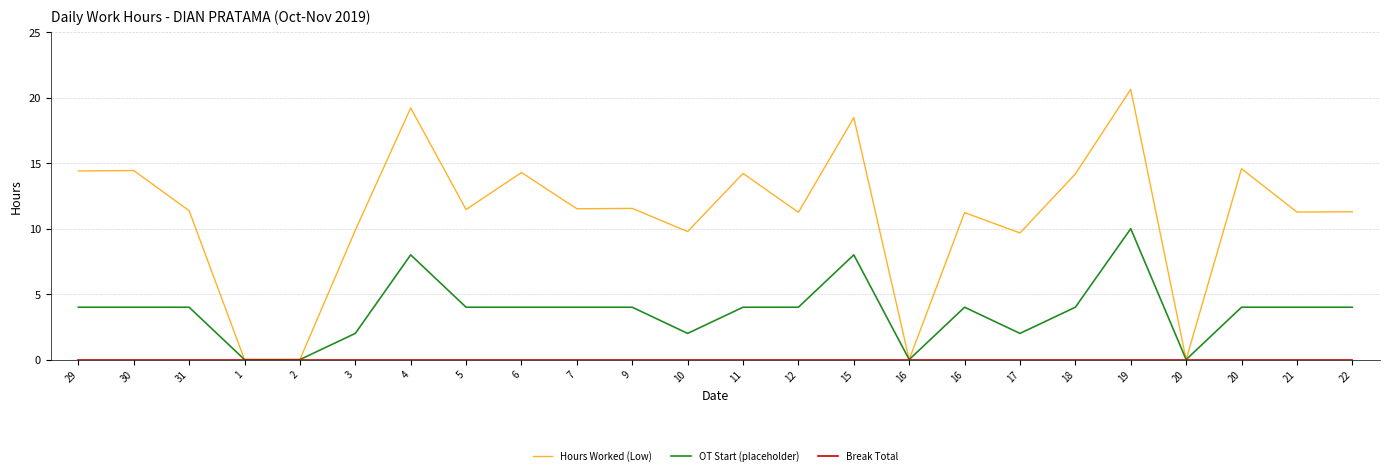

True or false: Hours Worked (Low) has more than 1 interior local peaks.

True